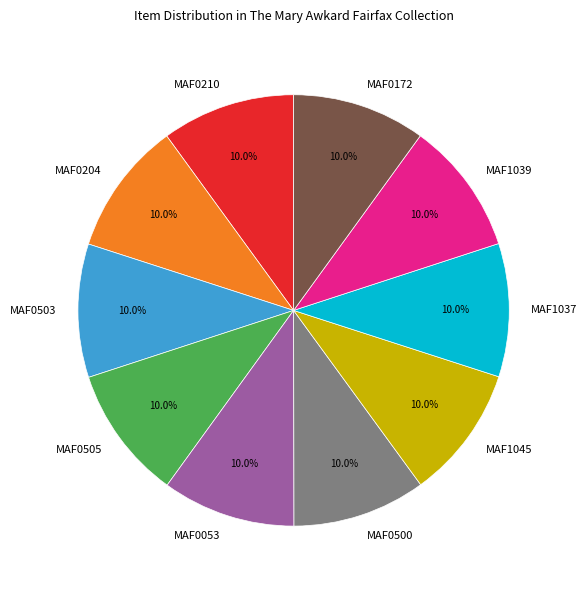

What portion of the pie excludes MAF1037?

90.0%